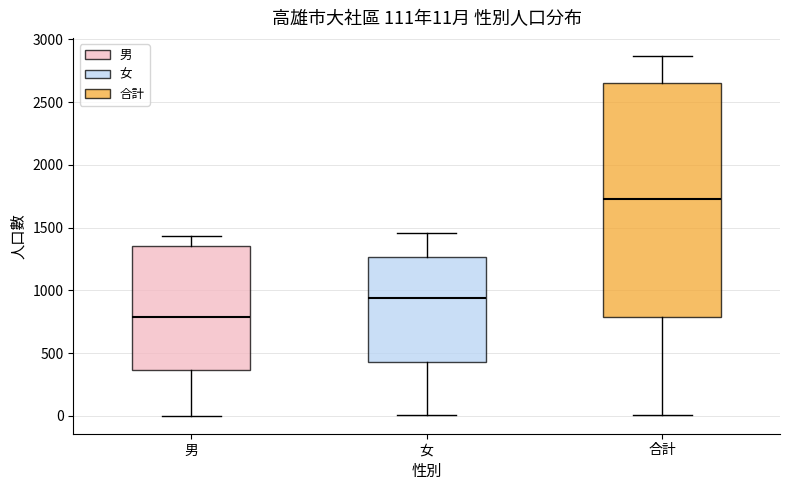

Which box is the tallest, from its lower edge to its upper edge?

合計